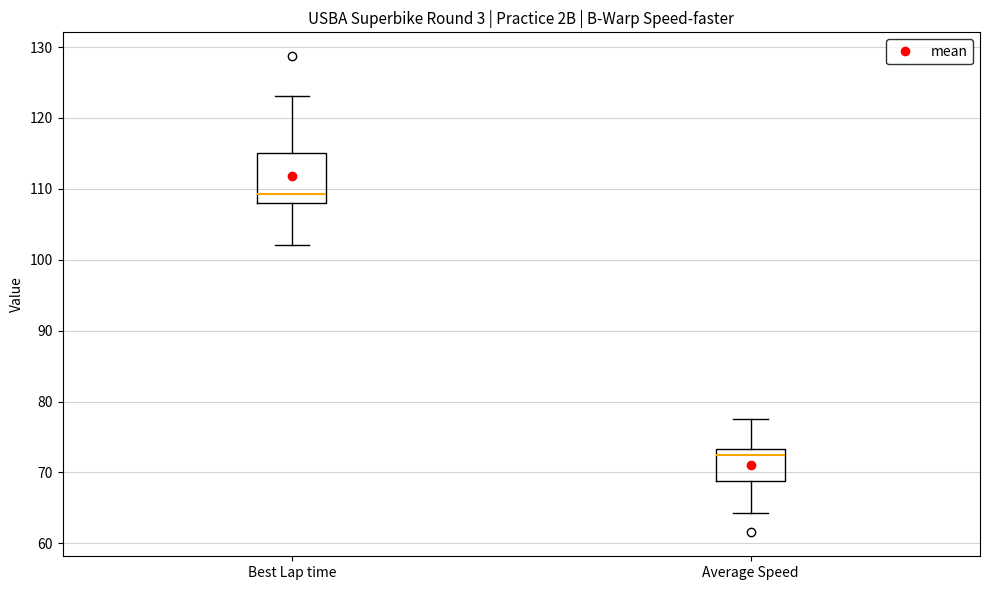

Reading left to right, read every box against the y-axis: the position of its median line, the range the box covers, and the ends of its whiskers. The values are not printed on the chart, so give them approximately, as read against the axis.

Best Lap time: median 109, box 108 to 115, whiskers 102 to 123
Average Speed: median 72, box 69 to 73, whiskers 64 to 78